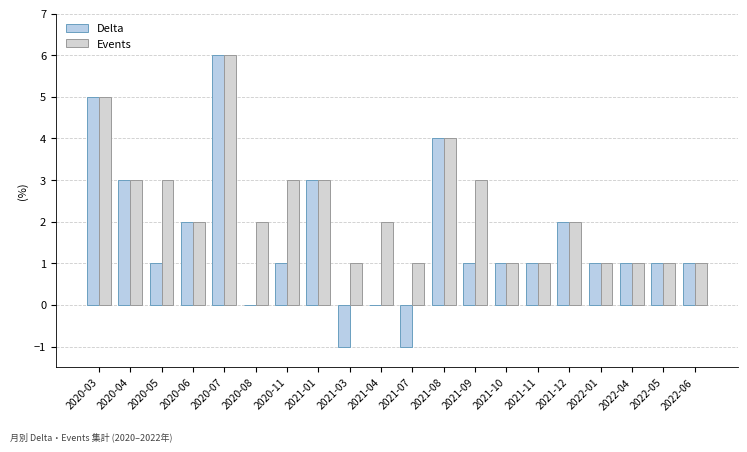

How many categories are shown in the chart?

20